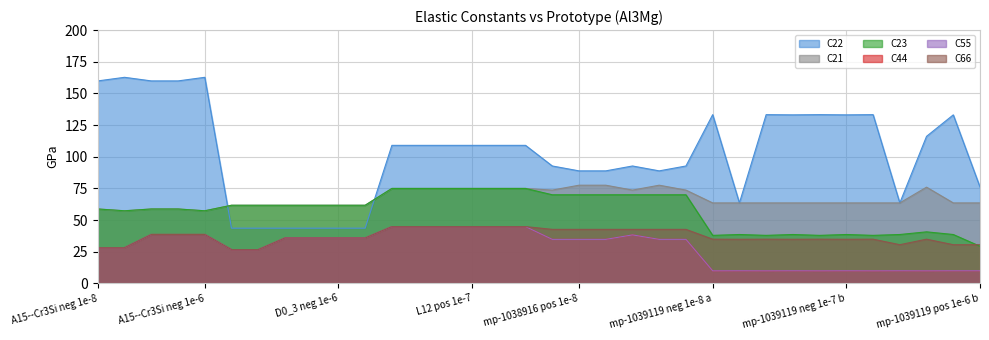

Does the chart display data point markers on the line(s)?

No